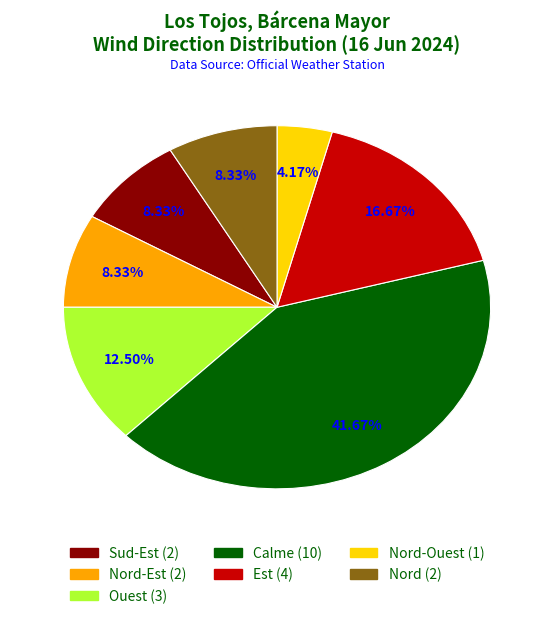

Does any single category account for the majority?

No